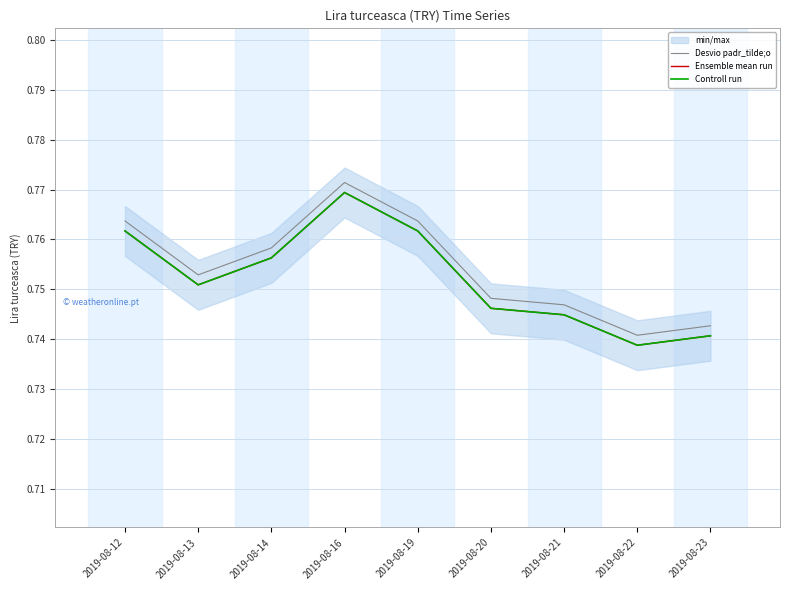

Rank the series by their maximum value, from highest to lowest.

Desvio padr_tilde;o, Ensemble mean run, Controll run